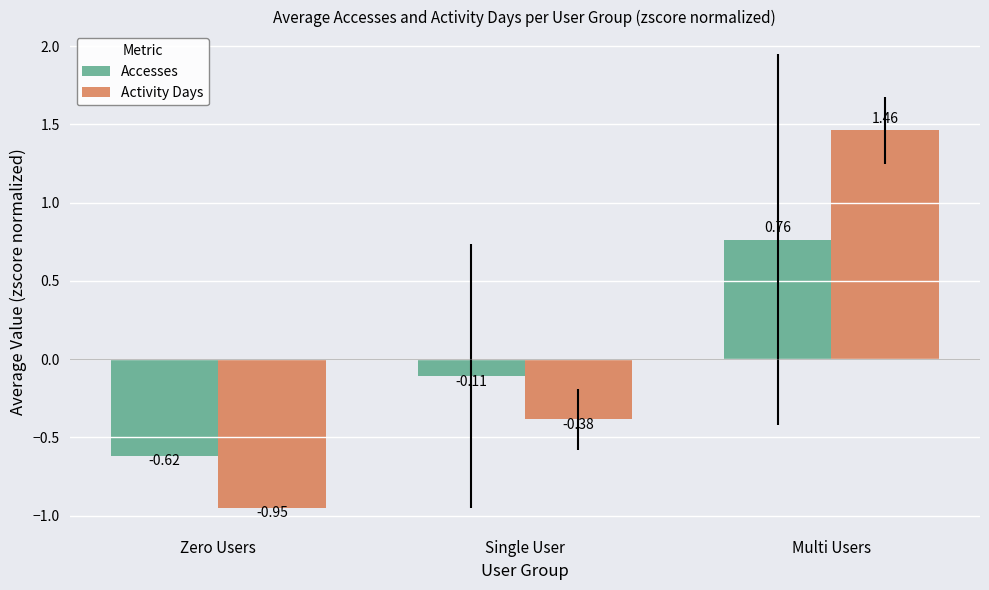

The value of Activity Days at Multi Users is 0.4. True or false?

False